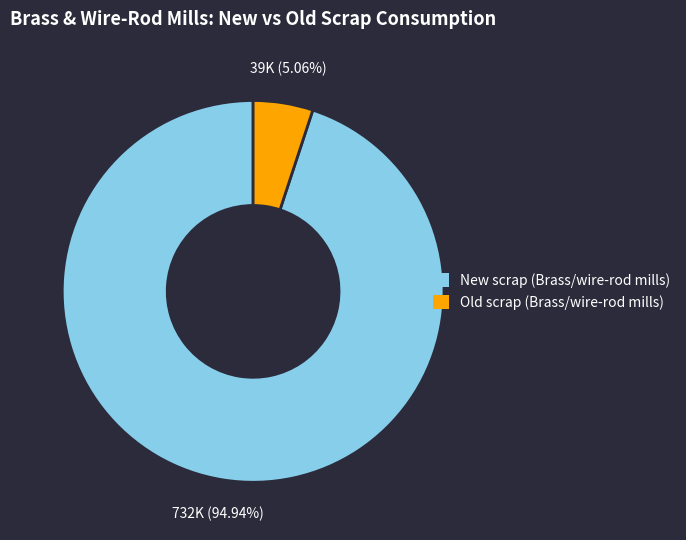

Does any single category account for the majority?

Yes